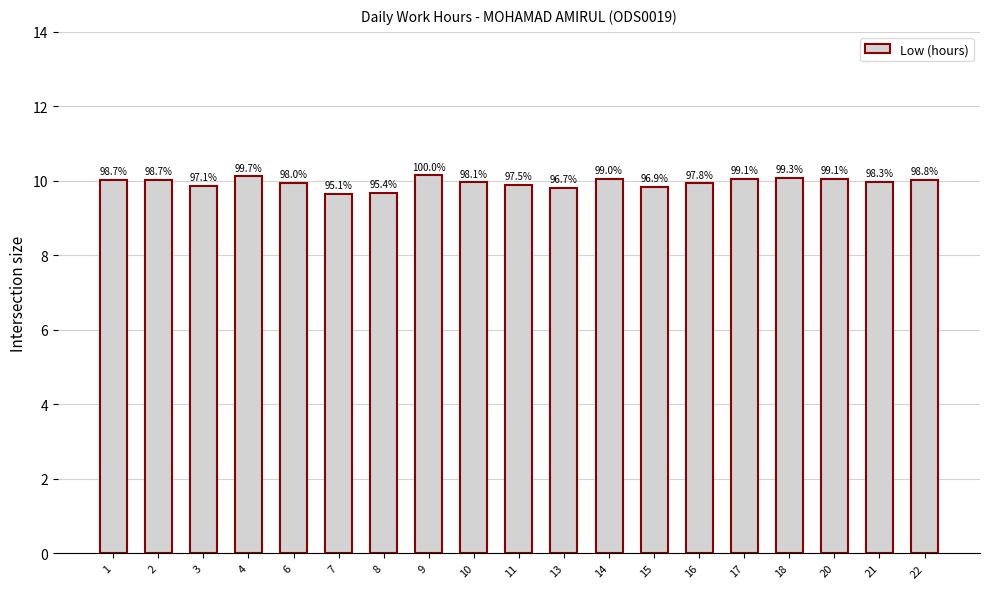

Rank the categories by value from lowest to highest.

7, 8, 13, 15, 3, 11, 16, 6, 10, 21, 1, 2, 22, 14, 17, 20, 18, 4, 9